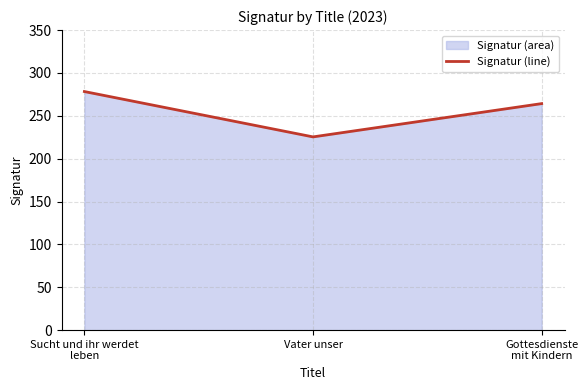

What is the difference between the maximum and minimum values?

52.9